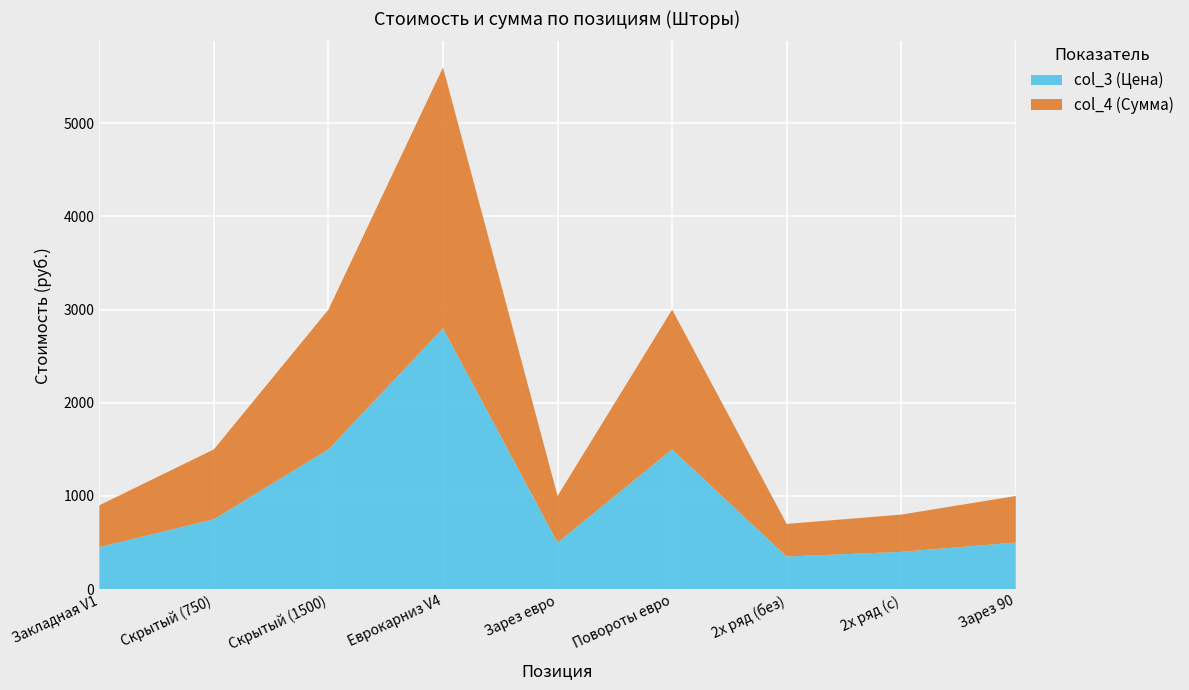

Reading right to left, list all the values displayed in this chart.

col_3 (Цена): Зарез карниза под 90=500	Карниз 2х рядный (с блендой)=400	Карниз 2х рядный (без бленды)=350	Повороты еврокарниза=1500	Зарез еврокарниза под 90=500	Установка еврокарниза V4=2800	Скрытый потолочный карниз (1500)=1500	Скрытый потолочный карниз (750)=750	Закладная под карниз V1=450
col_4 (Сумма): Зарез карниза под 90=500	Карниз 2х рядный (с блендой)=400	Карниз 2х рядный (без бленды)=350	Повороты еврокарниза=1500	Зарез еврокарниза под 90=500	Установка еврокарниза V4=2800	Скрытый потолочный карниз (1500)=1500	Скрытый потолочный карниз (750)=750	Закладная под карниз V1=450